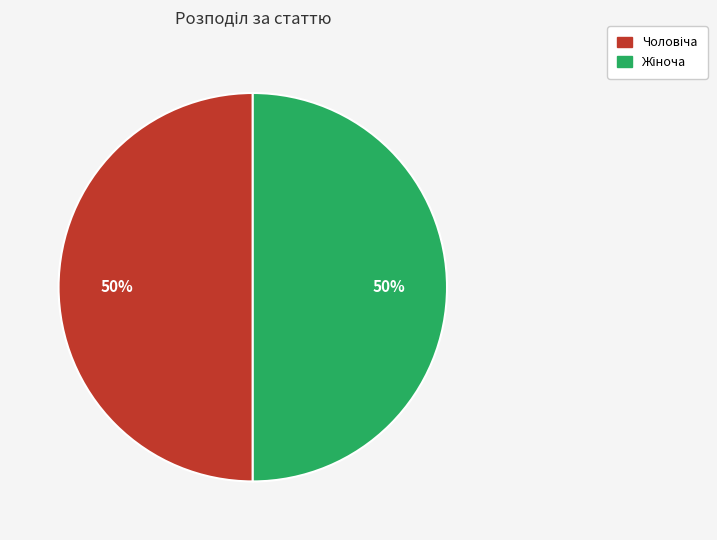

To the nearest percent, what is the average slice percentage?

50%